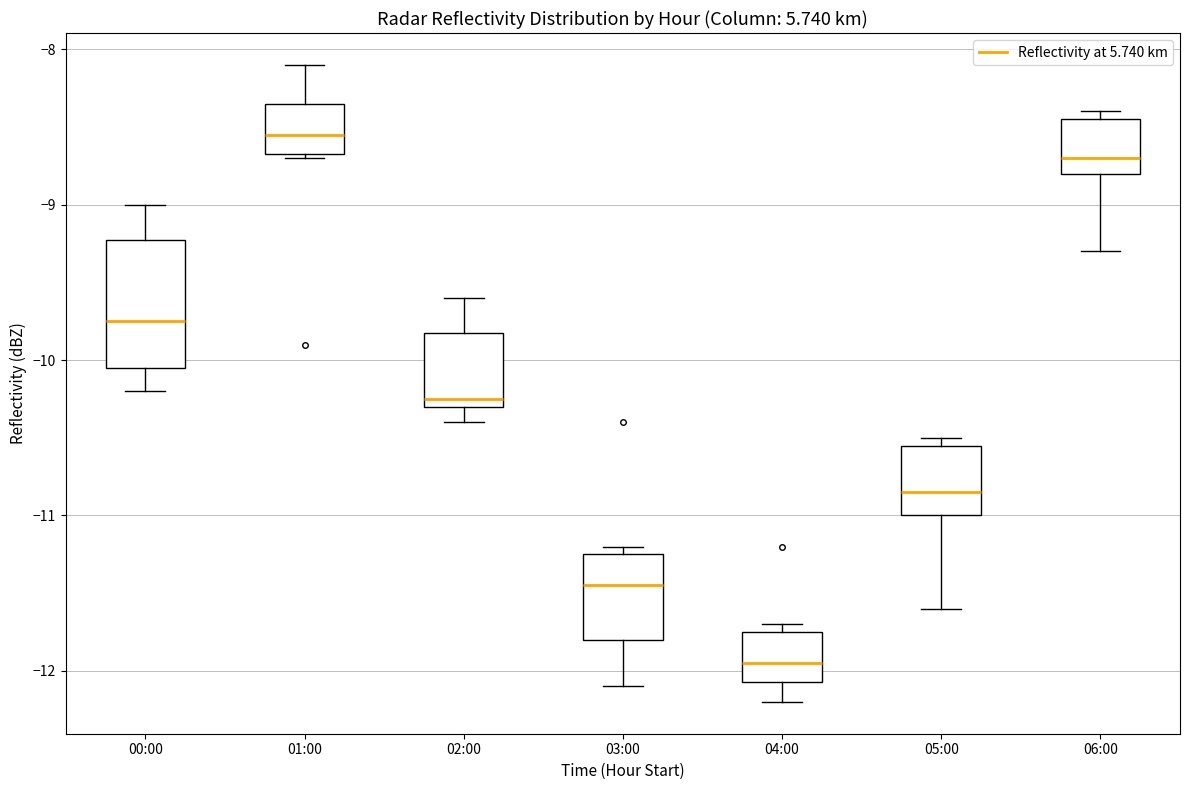

Which box is the tallest, from its lower edge to its upper edge?

00:00